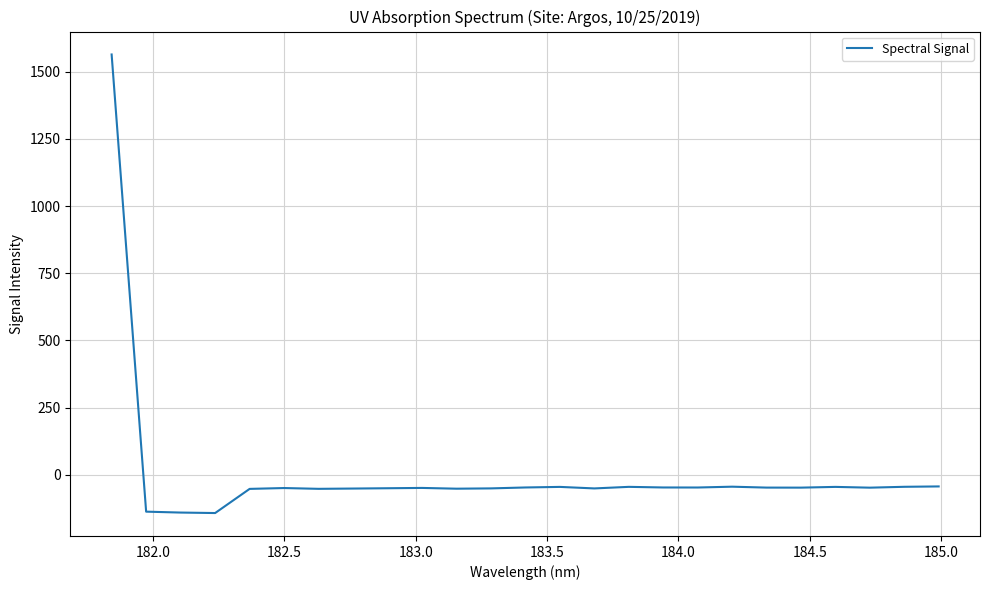

What is the greatest value displayed?

1564.3